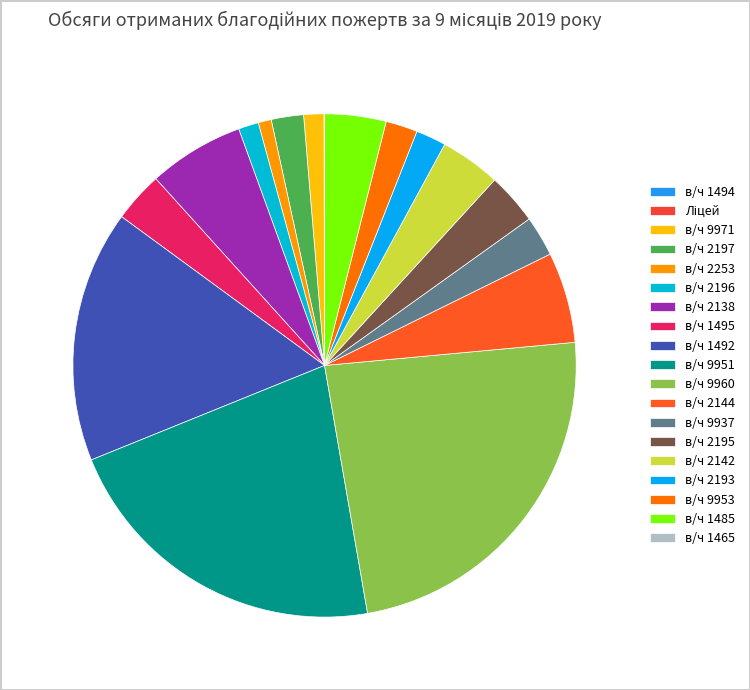

How many slices are in this pie chart?

19